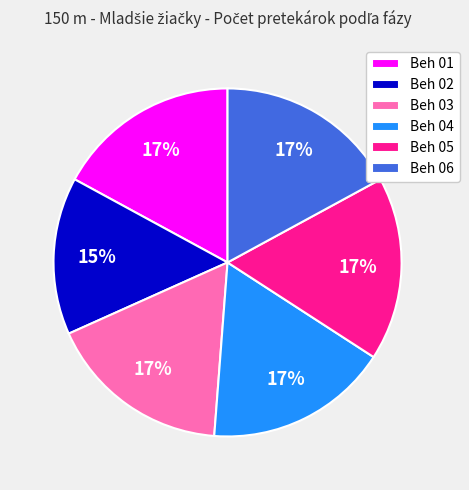

True or false: Beh 04 accounts for 17% of the total.

True